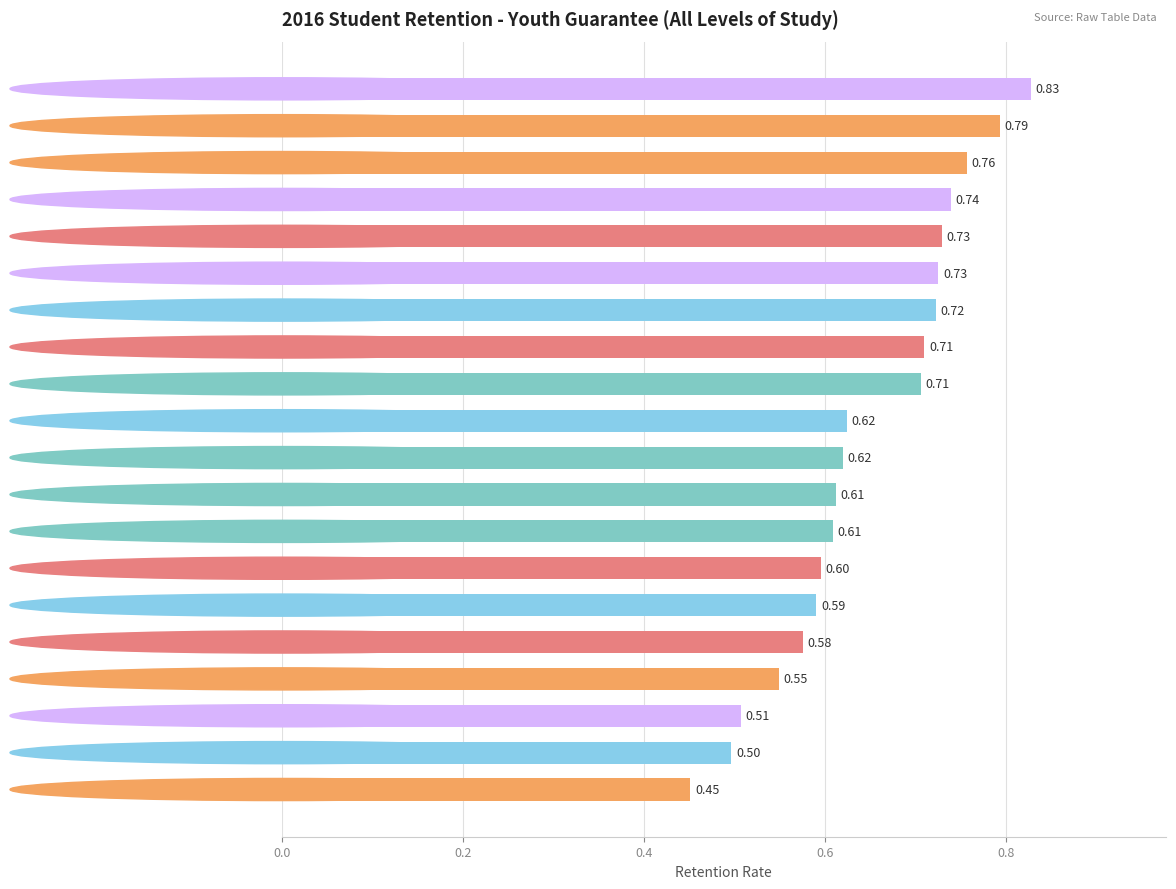

What is the difference between the maximum and minimum values?

0.4